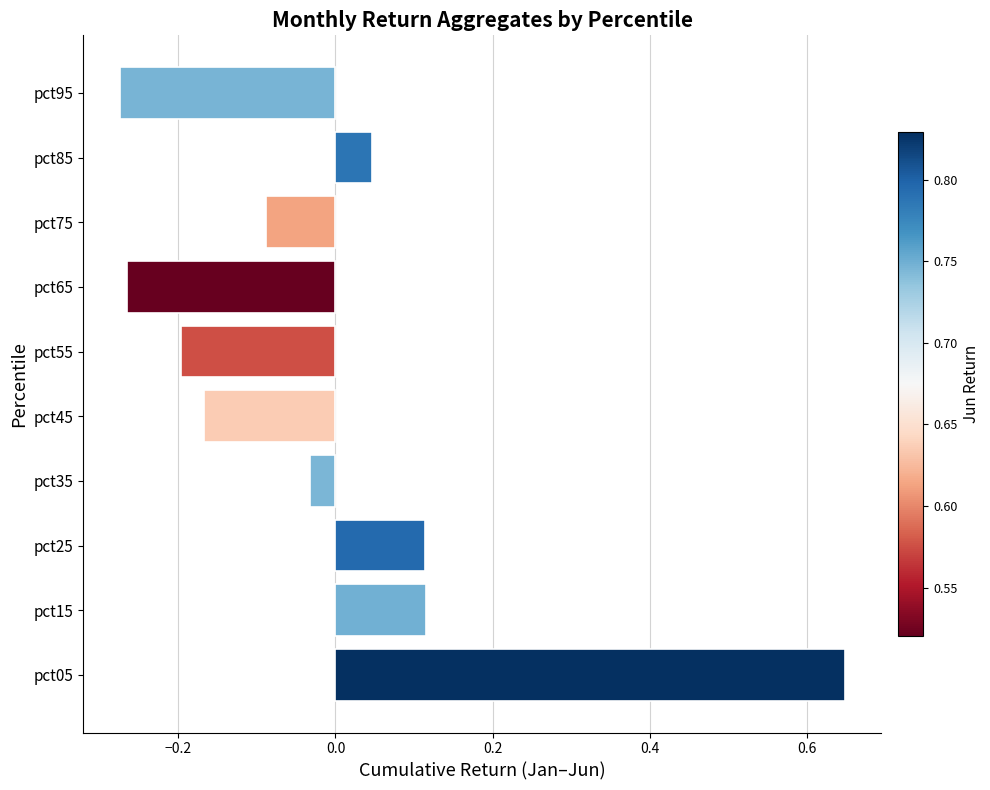

Which category has the highest value across all series?

pct05